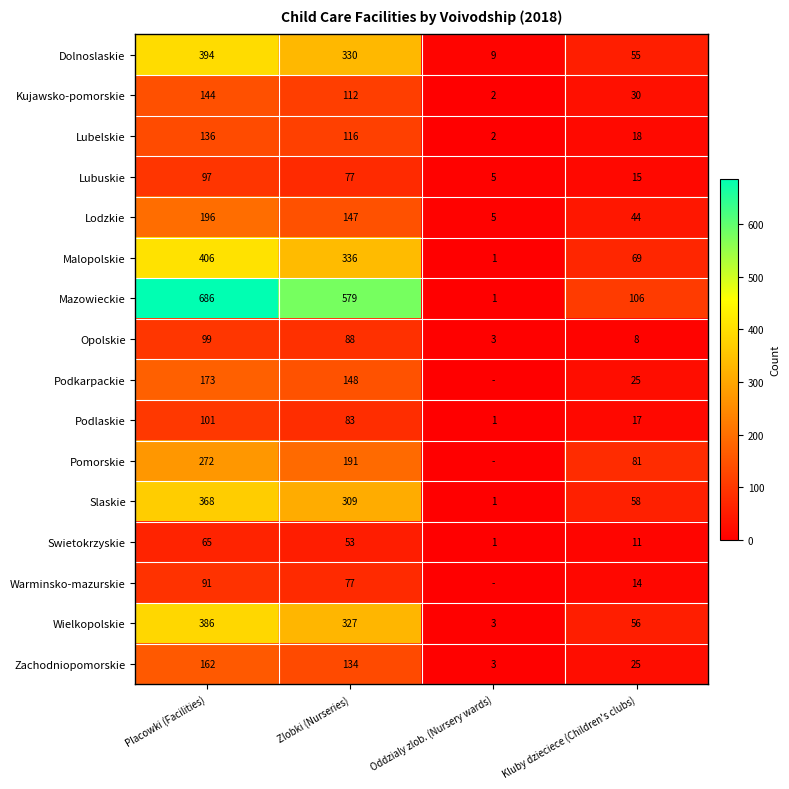

The Lodzkie series shows 337 at Placowki (Facilities). True or false?

False